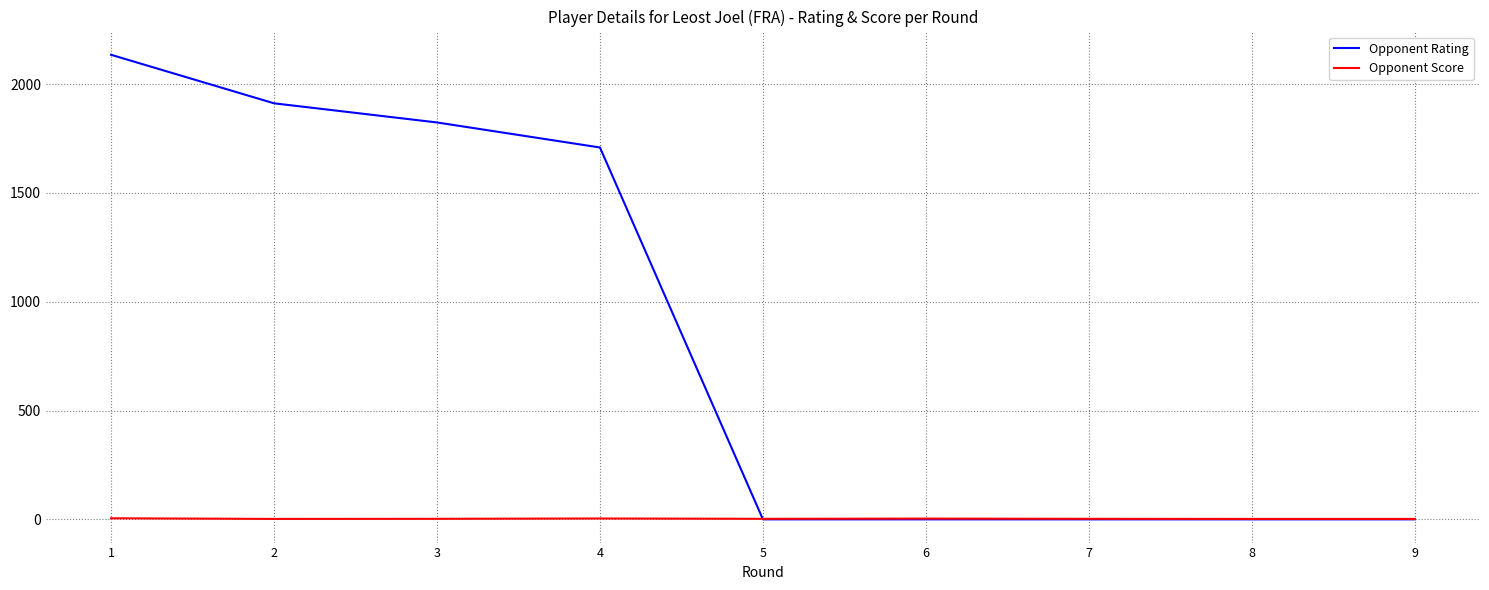

List the series in order of their peak value, lowest first.

Opponent Score, Opponent Rating